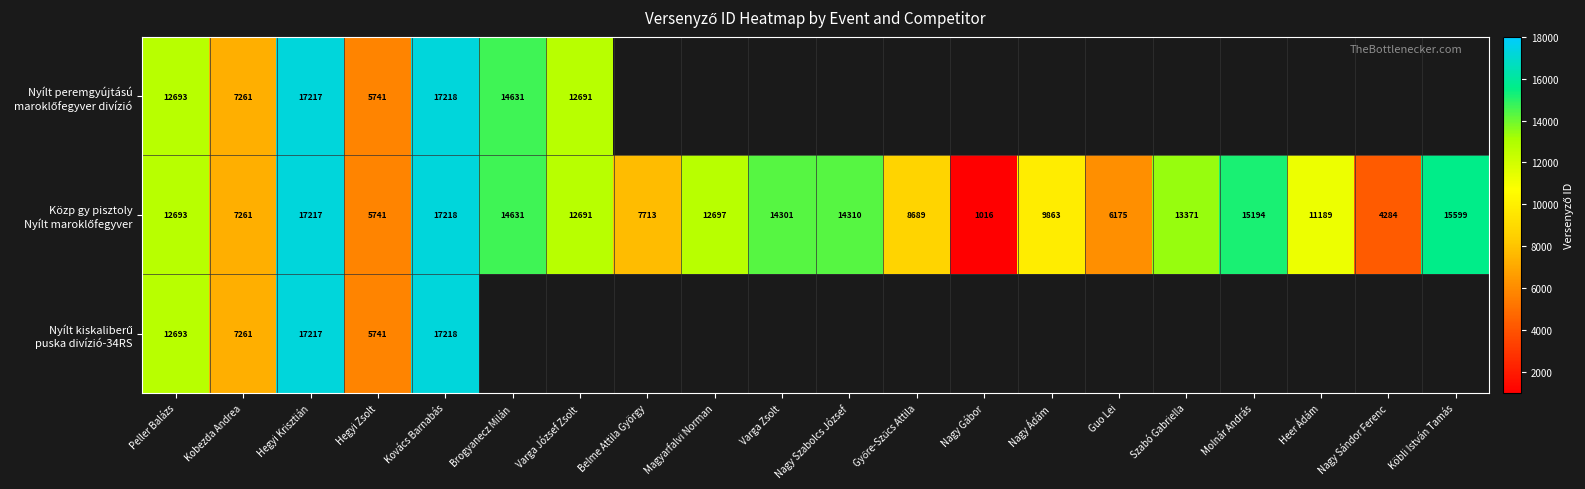

At which category does the chart reach its minimum across all series?

Nagy Gábor